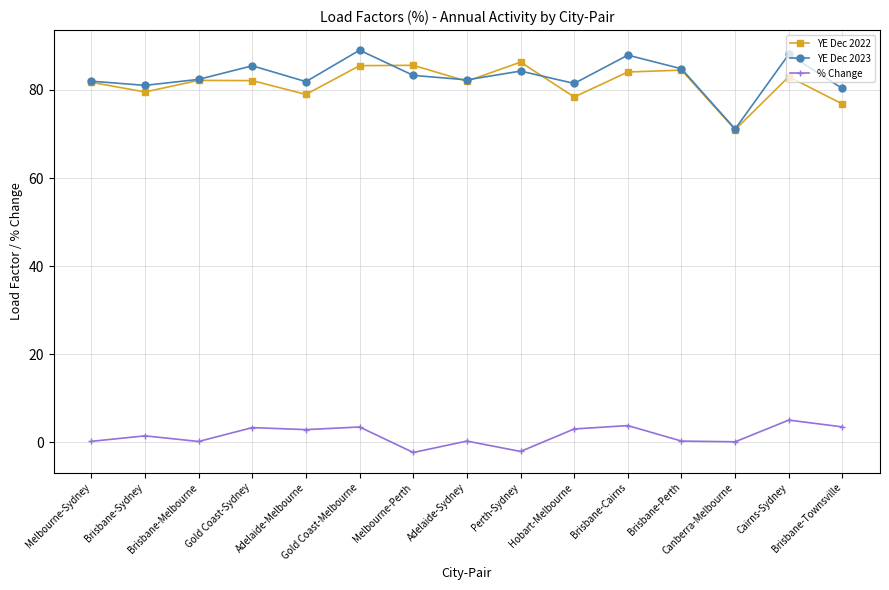

What is the maximum value shown in the chart?

89.0